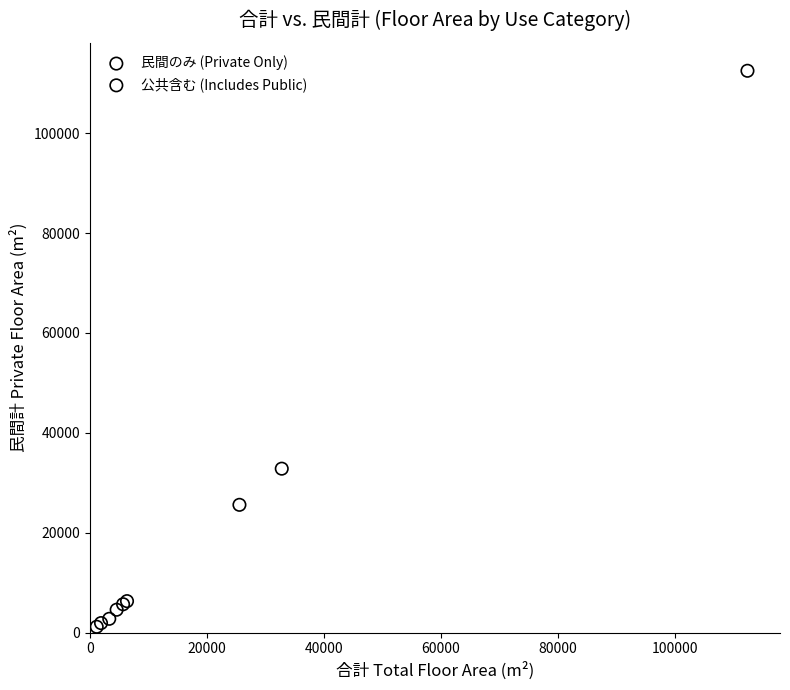

Which series contains the lowest Y value?

民間のみ (Private Only)